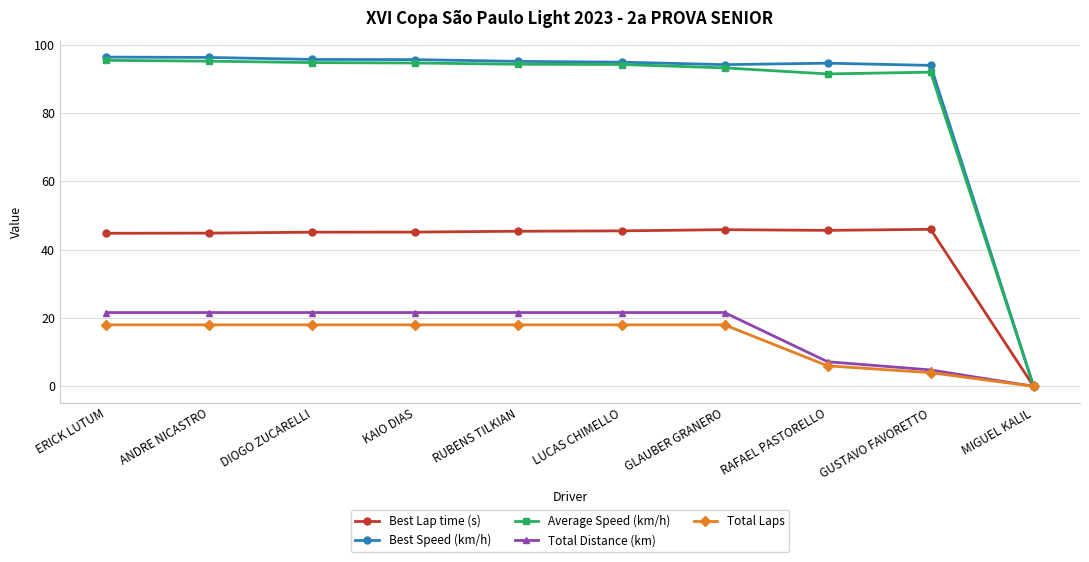

What is the sum of the Total Laps values at LUCAS CHIMELLO and ANDRE NICASTRO?

36.0